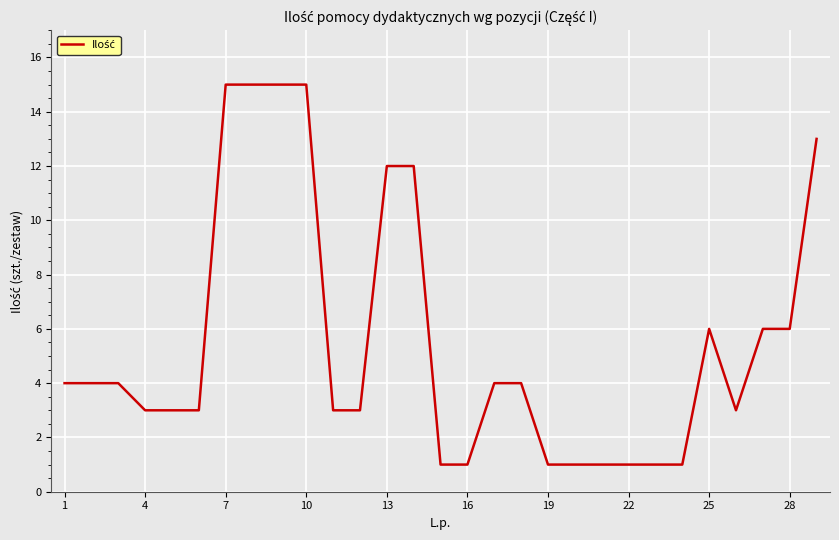

What is the difference between the maximum and minimum values?

14